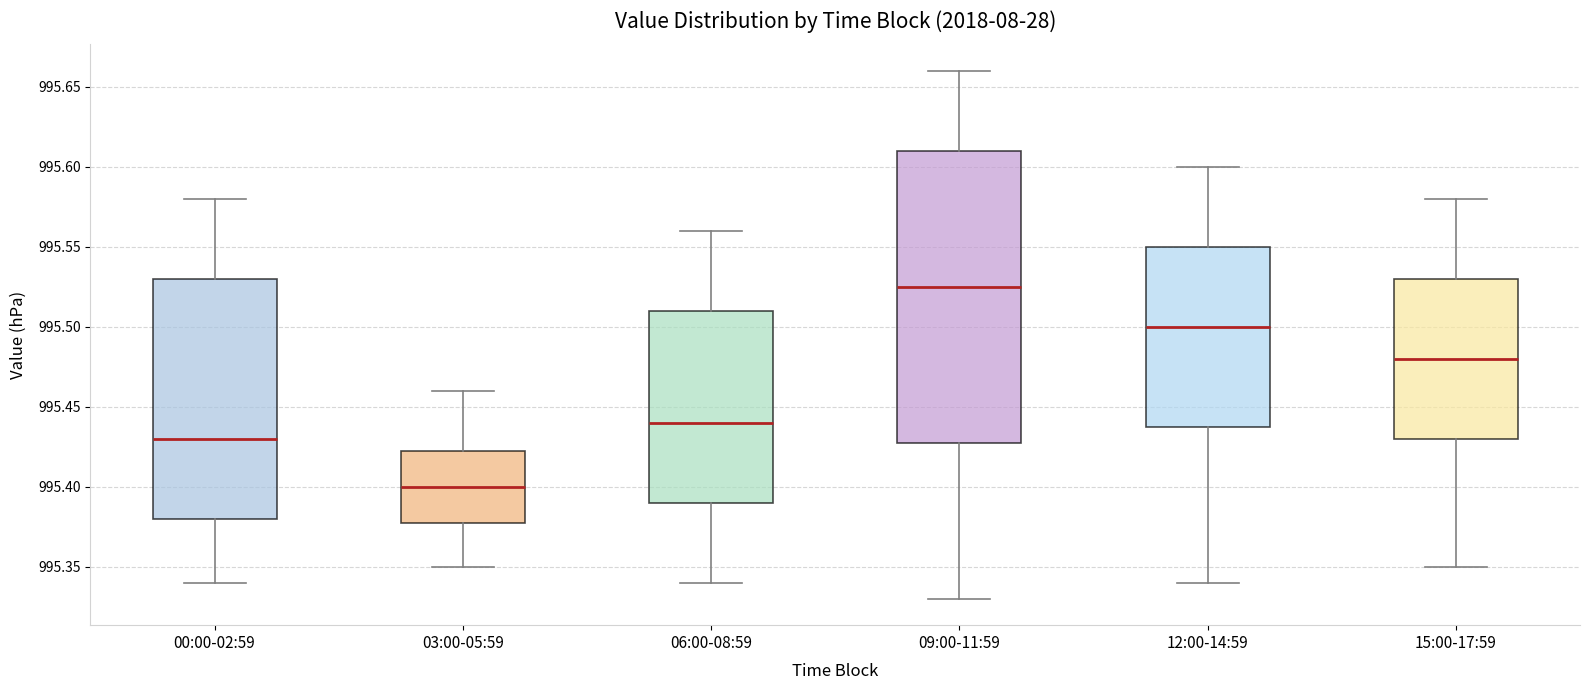

Which box's median line is the lowest?

03:00-05:59